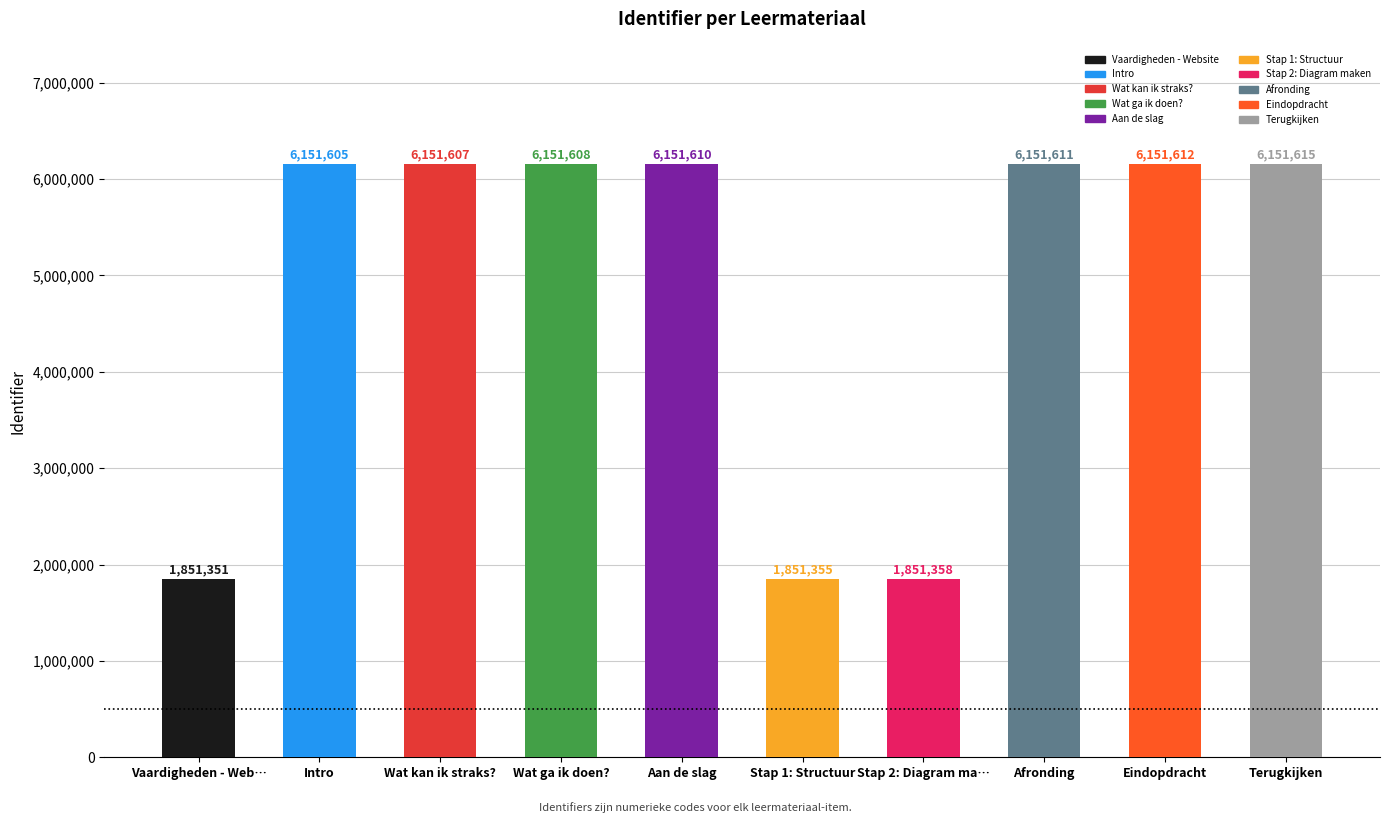

What is the change in value from Aan de slag to Stap 1: Structuur?

-4300255